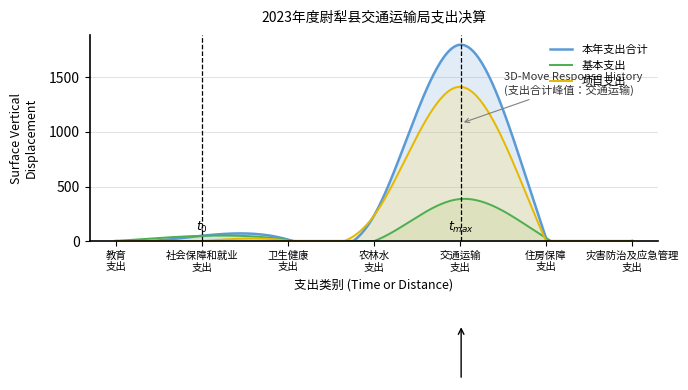

What is the highest value of the 基本支出 series?

387.2